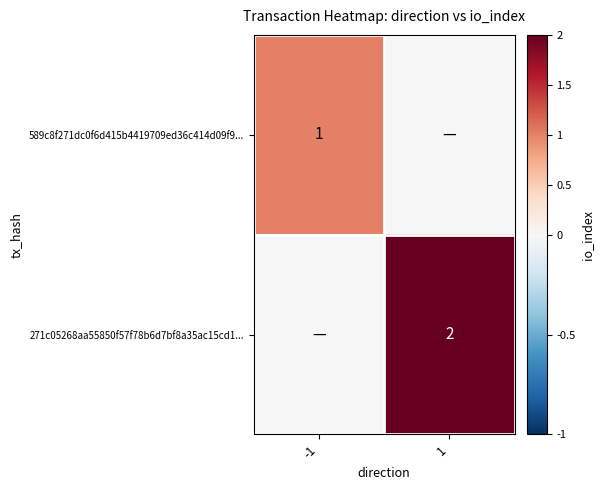

Is the value of 271c05268aa55850f57f78b6d7bf8a35ac15cd1... at 1 greater than the value of 589c8f271dc0f6d415b4419709ed36c414d09f9... at -1?

Yes